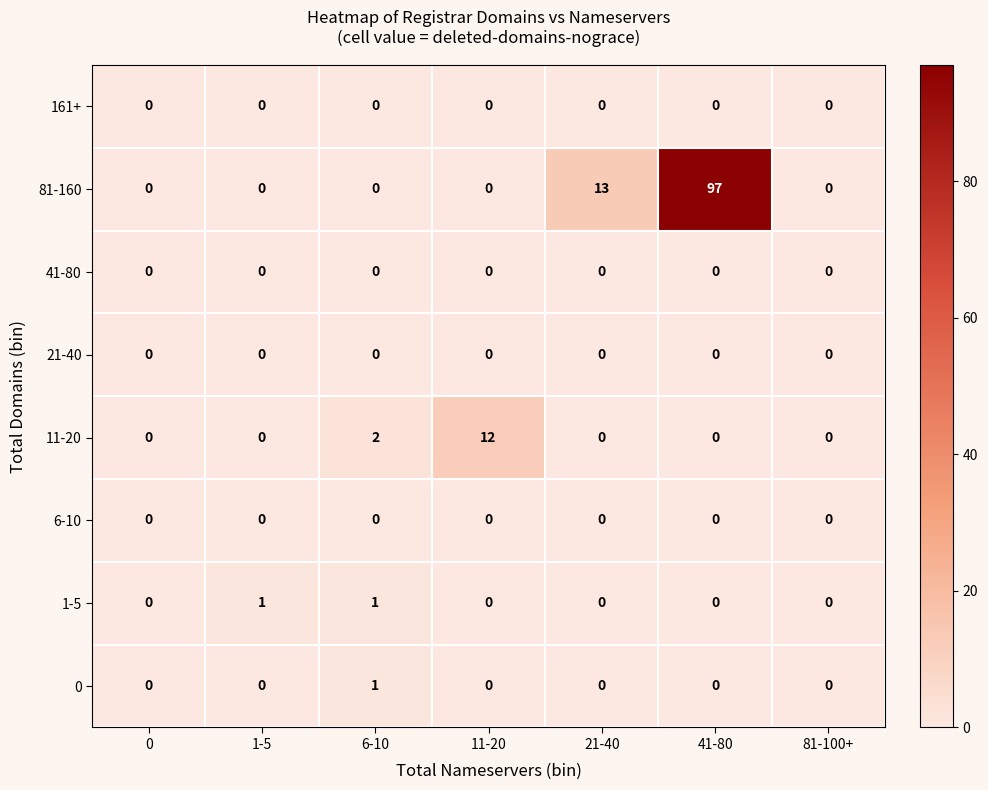

What is the sum of all 11-20 values?

14